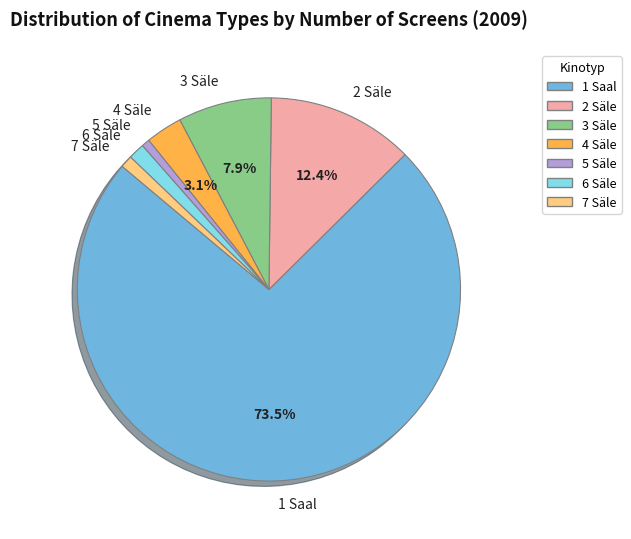

Do 3 Säle and 7 Säle together represent more than half of the pie?

No